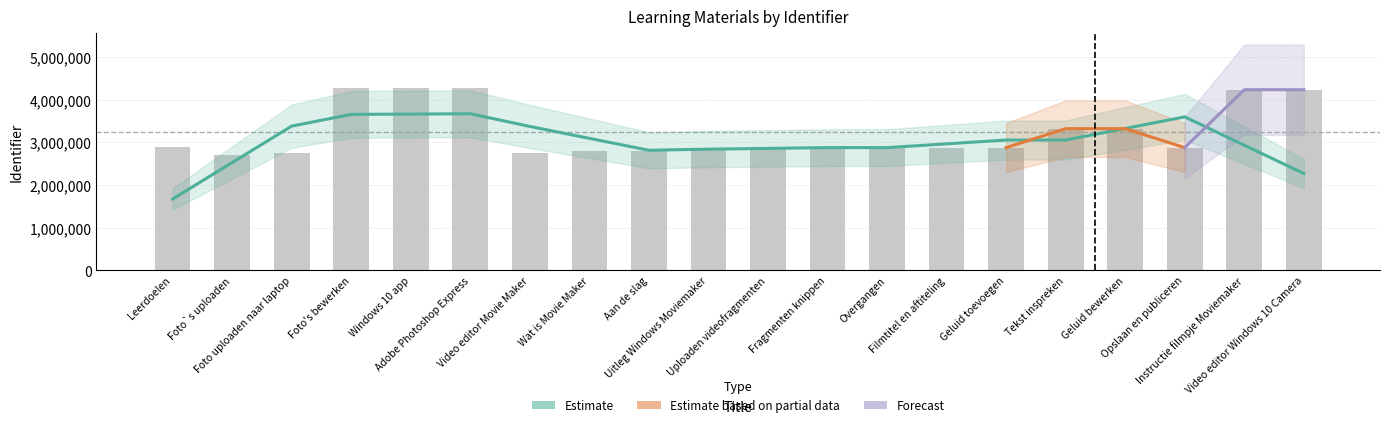

Approximately how many times larger is the value at Video editor Windows 10 Camera compared to Windows 10 app?

1.0